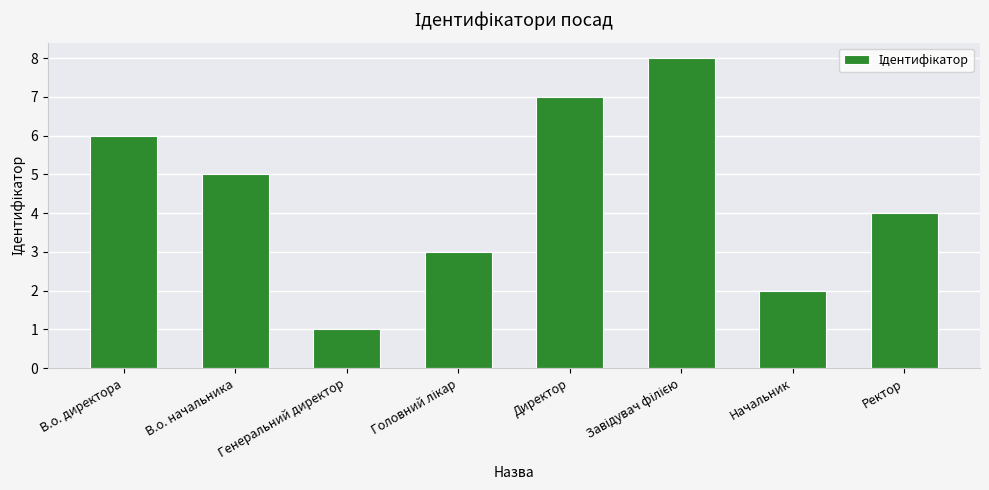

How many bars are there in total?

8